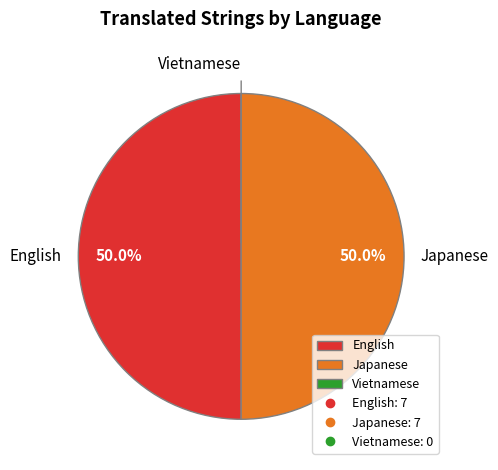

Is the sum of English and Japanese greater than half?

Yes